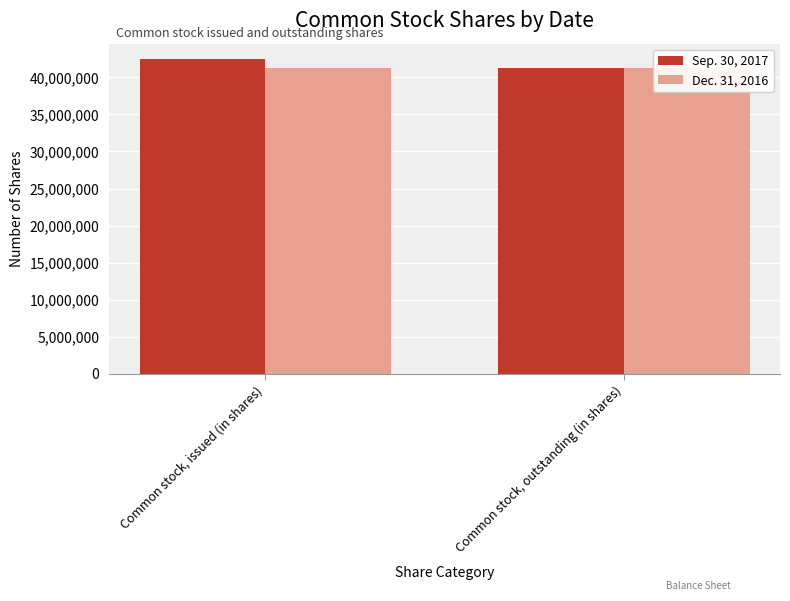

At which label does Dec. 31, 2016 reach its peak?

Common stock, issued (in shares)